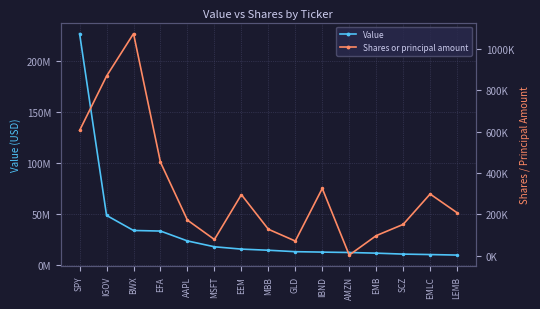

True or false: Value and Shares or principal amount intersect in this chart.

False